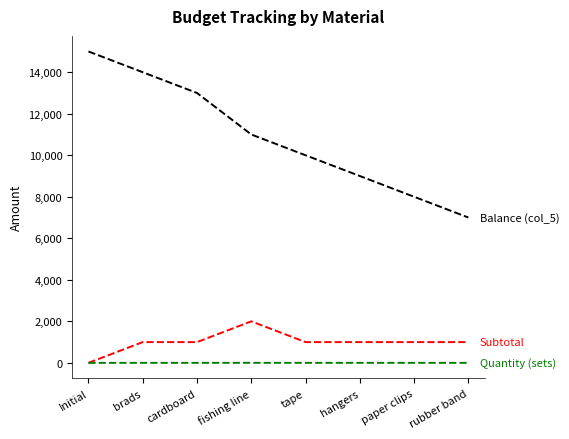

What is the total value across all series at Initial?

15000